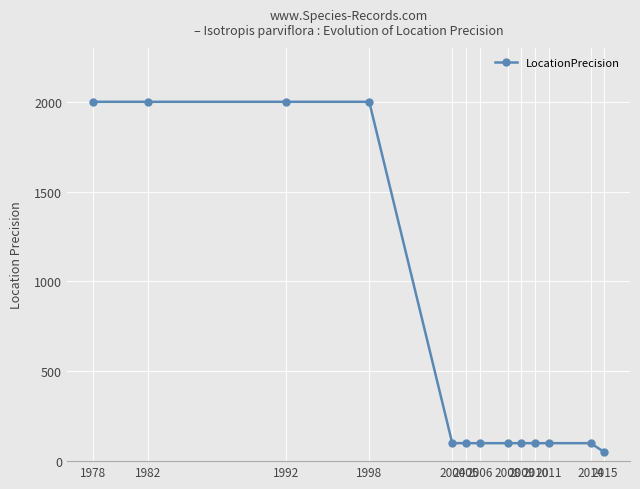

What is the maximum value shown in the chart?

2000